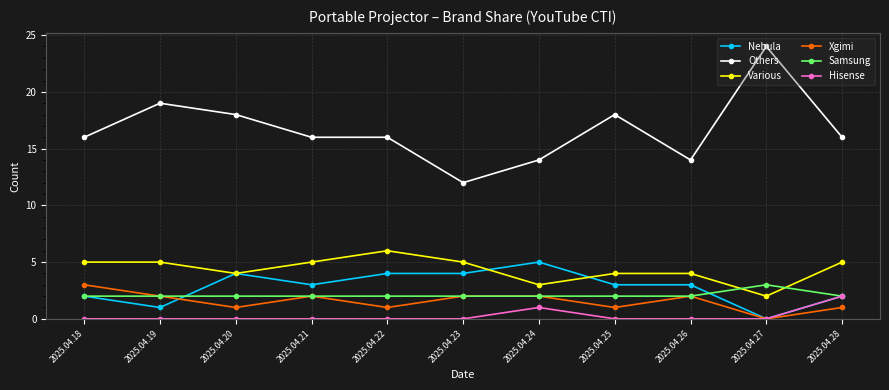

What is the value of the Nebula point at the 11th from the left?

2